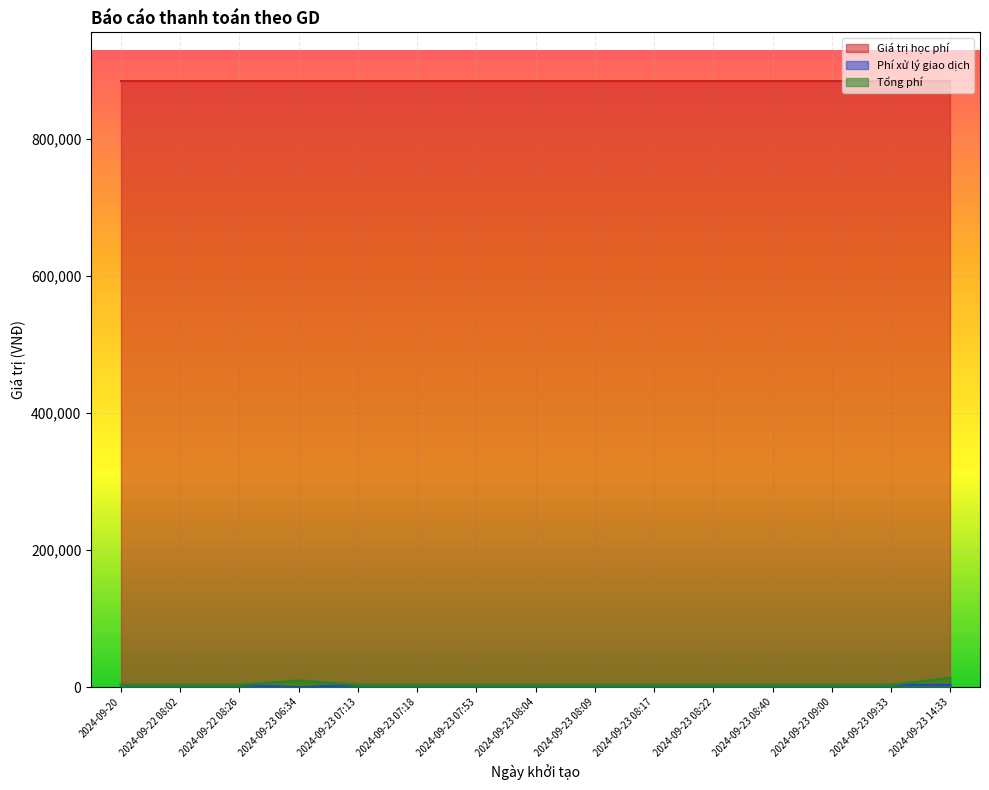

How many lines are shown in the chart?

3